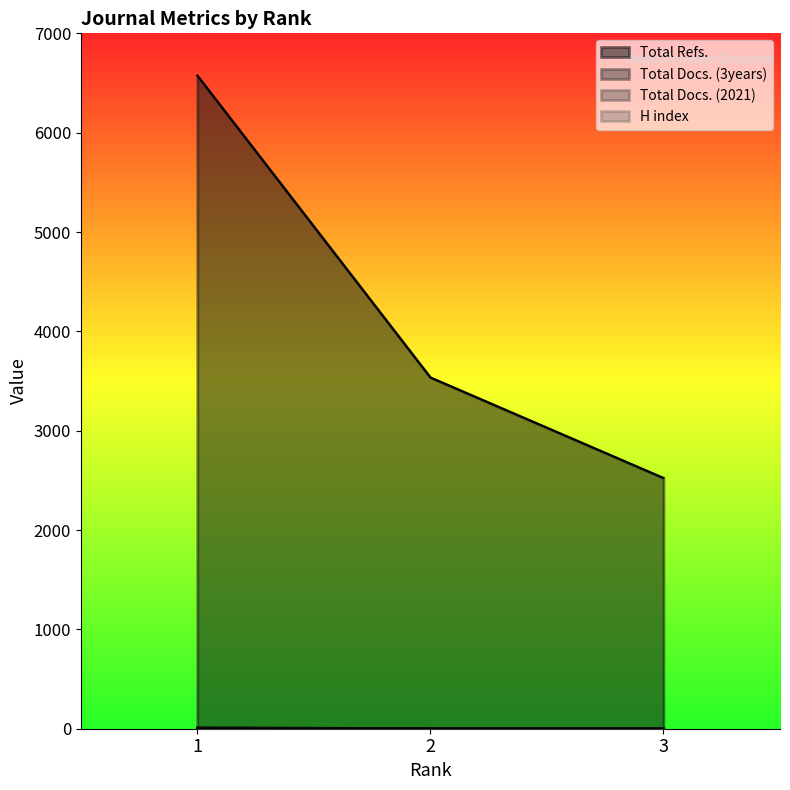

Does the chart have visible grid lines?

No